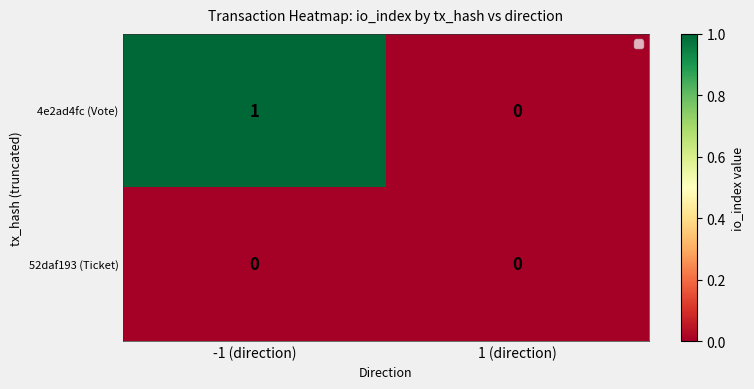

Where is 4e2ad4fc (Vote) nearest to the value 0?

1 (direction)